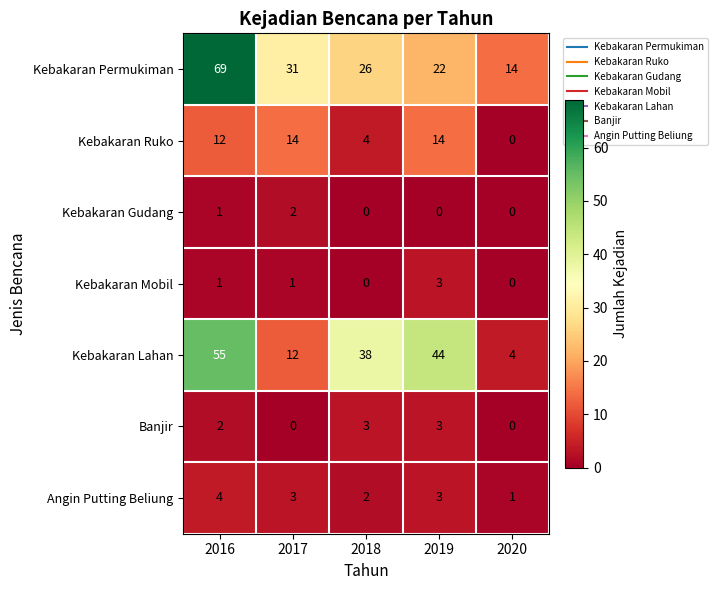

What is the total value across all series at 2019?

89